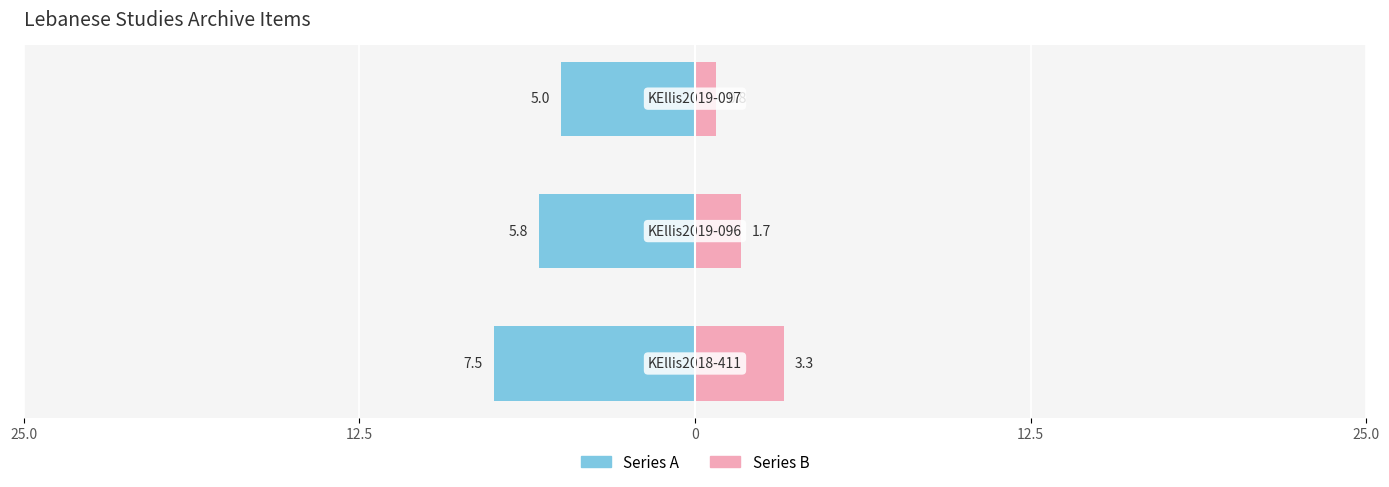

How many Item Id (Left) values are between -7 and -5?

2